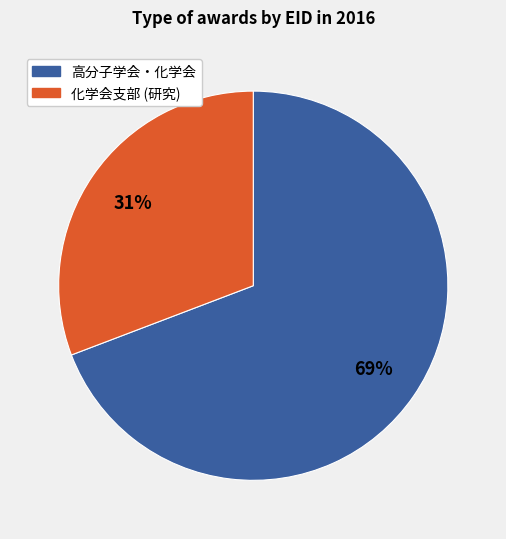

To the nearest percent, what is the average slice percentage?

50%